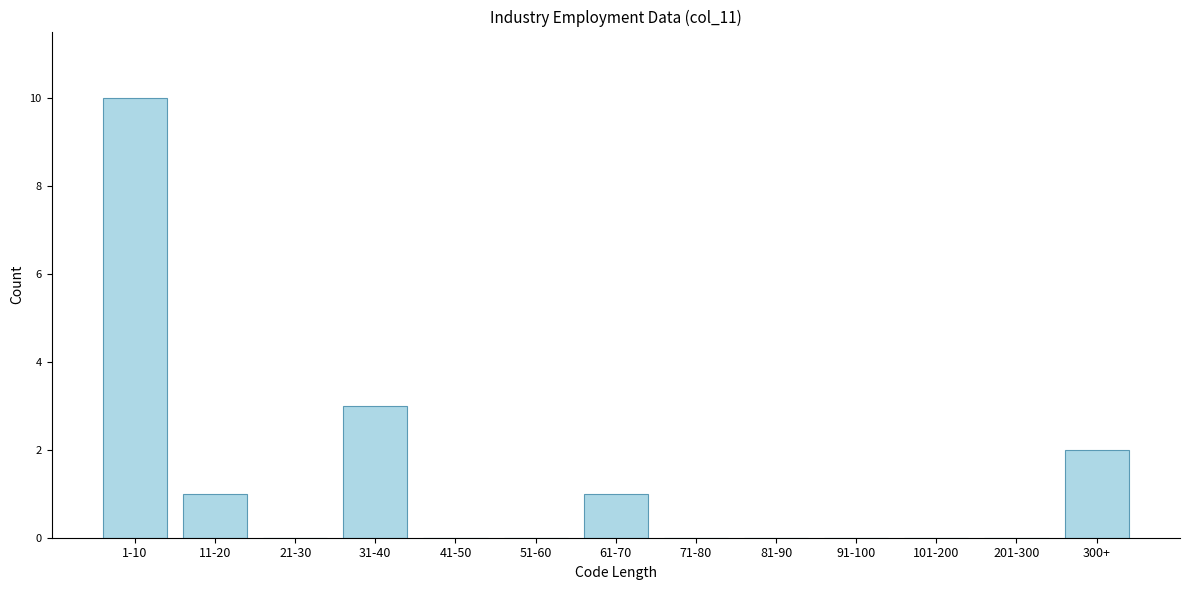

Reading left to right, transcribe all the data shown in this chart.

1-10=10	11-20=1	21-30=0	31-40=3	41-50=0	51-60=0	61-70=1	71-80=0	81-90=0	91-100=0	101-200=0	201-300=0	300+=2